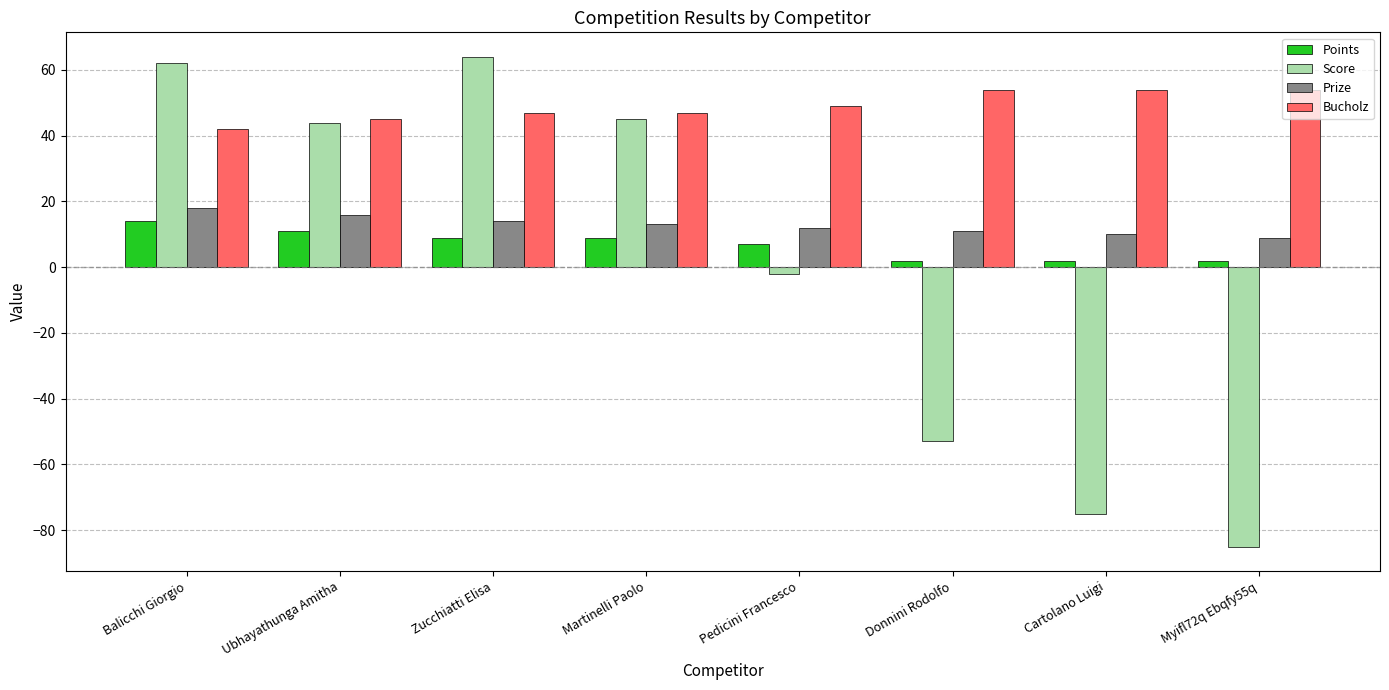

What are all the series names shown in the legend?

Points, Score, Prize, Bucholz